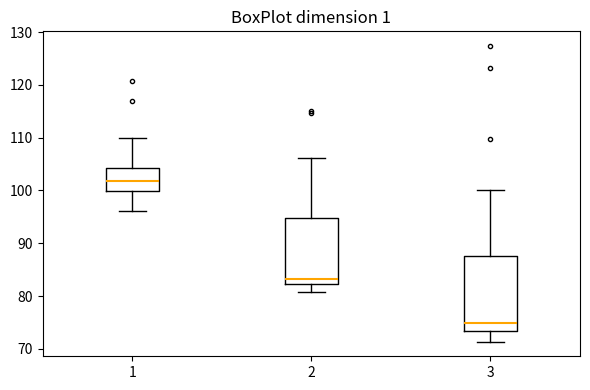

Where does the upper whisker of the box at x = 2 end on the y-axis? The values are not printed on the chart, so give them approximately, as read against the axis.

106